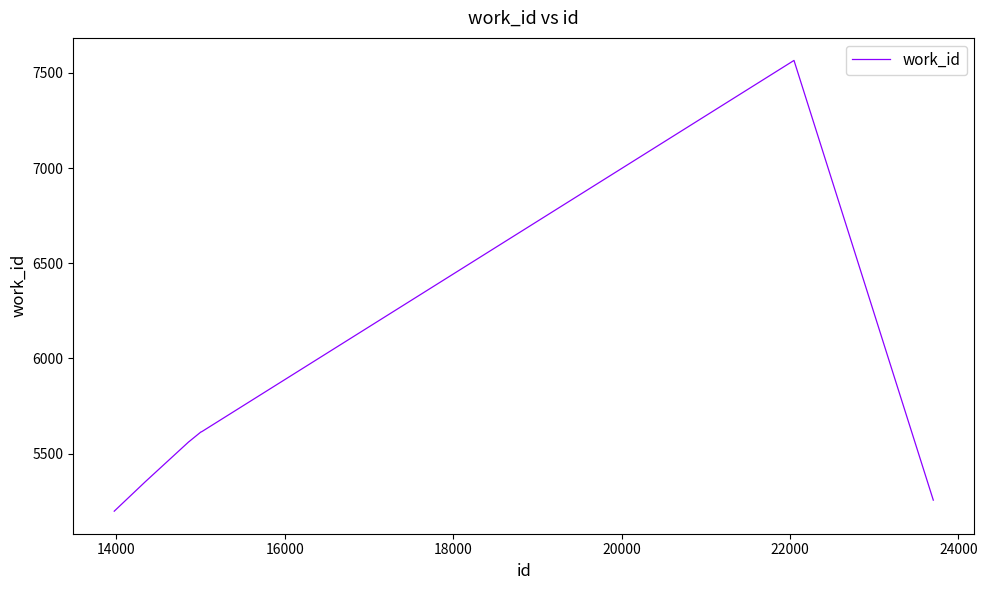

What is the difference between the maximum and second lowest values?

2311